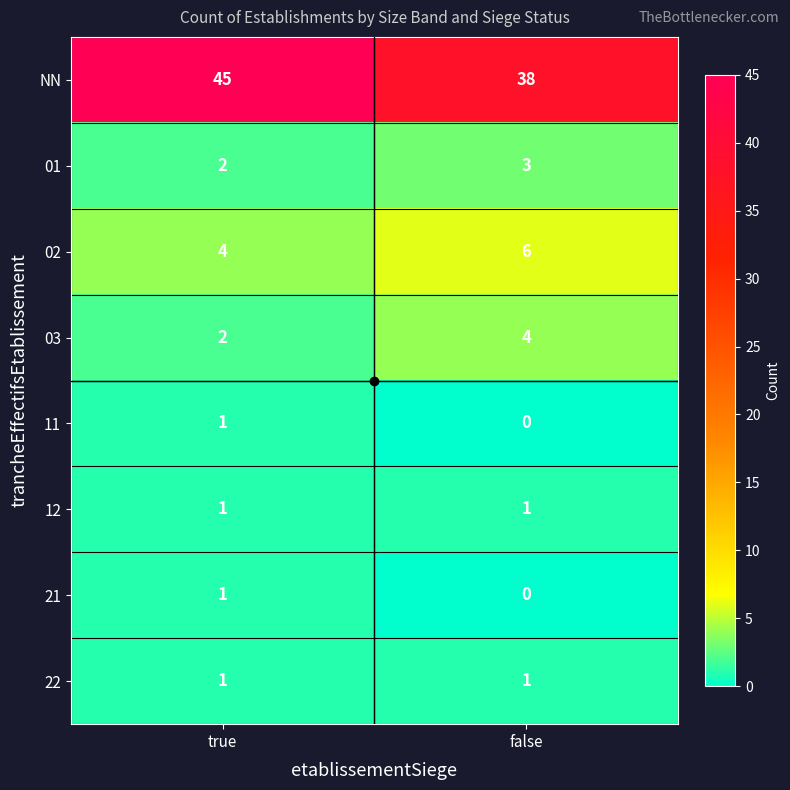

At which category does the chart reach its peak across all series?

true